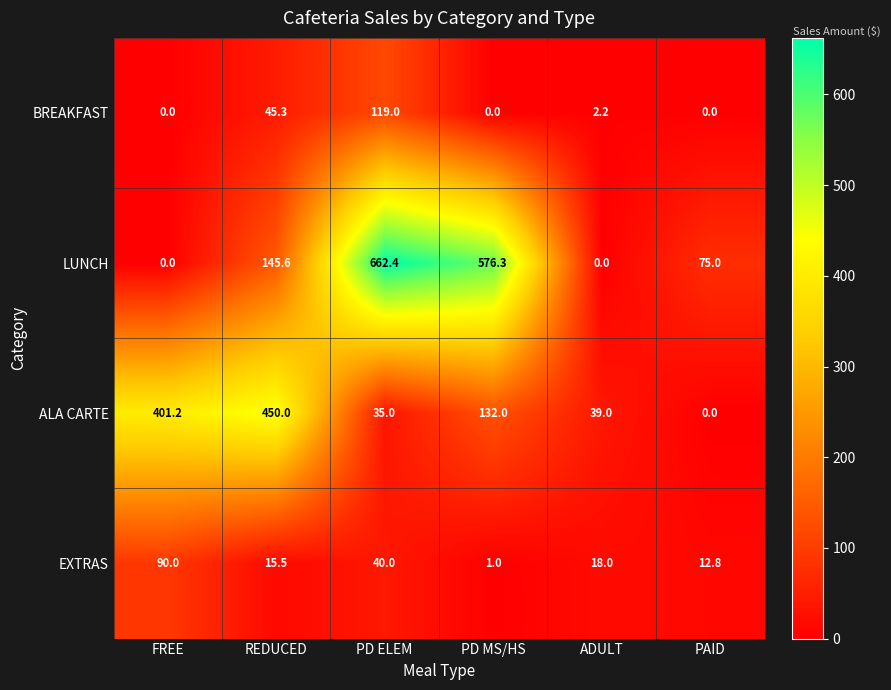

Count the number of categories in the chart.

6